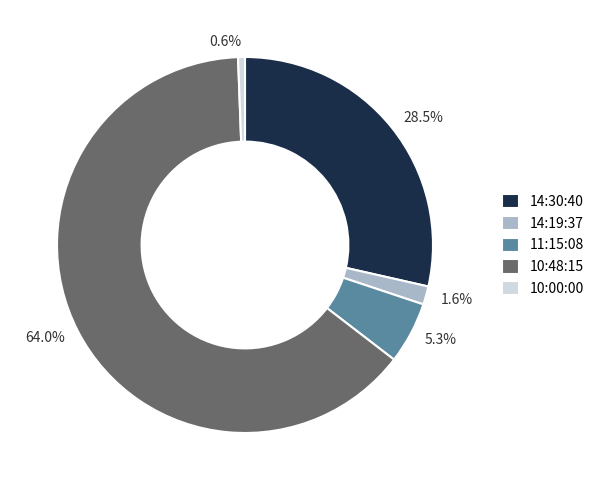

How many slices are in this pie chart?

5